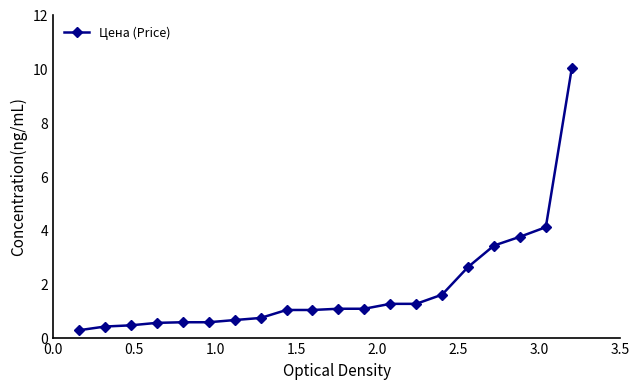

What is the average value?

1.8